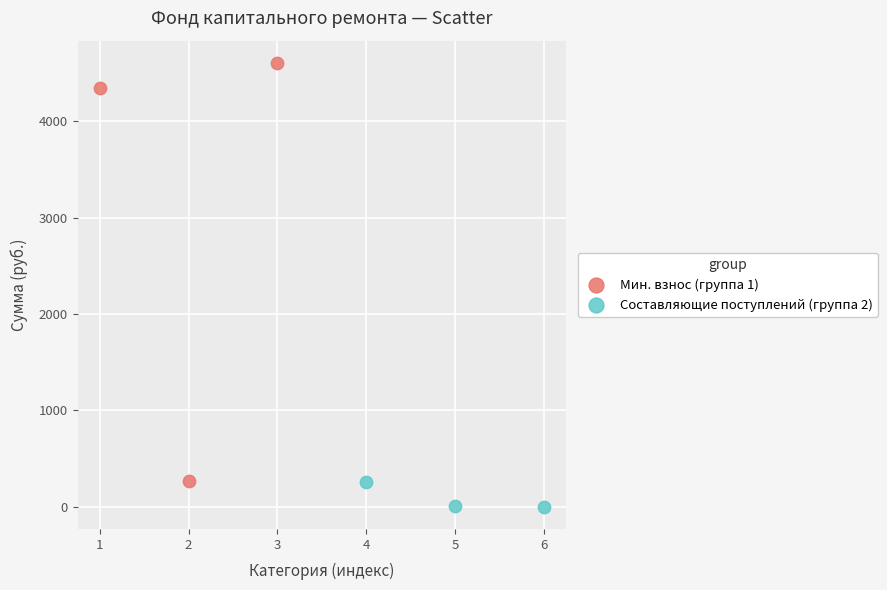

Which series reaches the minimum Y coordinate?

Составляющие поступлений (группа 2)